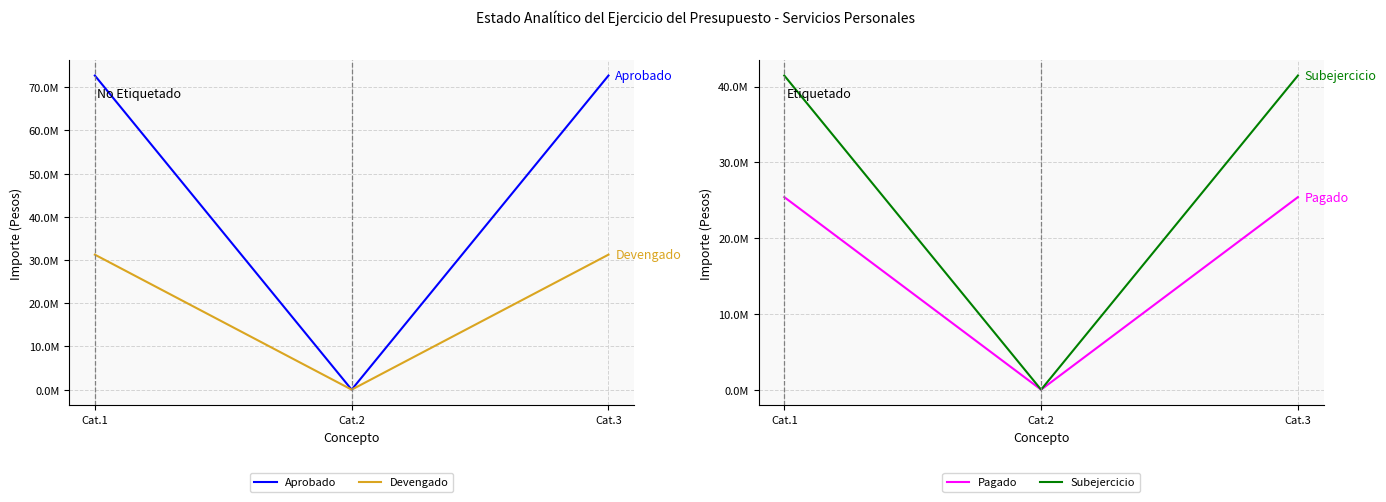

What is the difference between the maximum and minimum values in the Aprobado series?

72695259